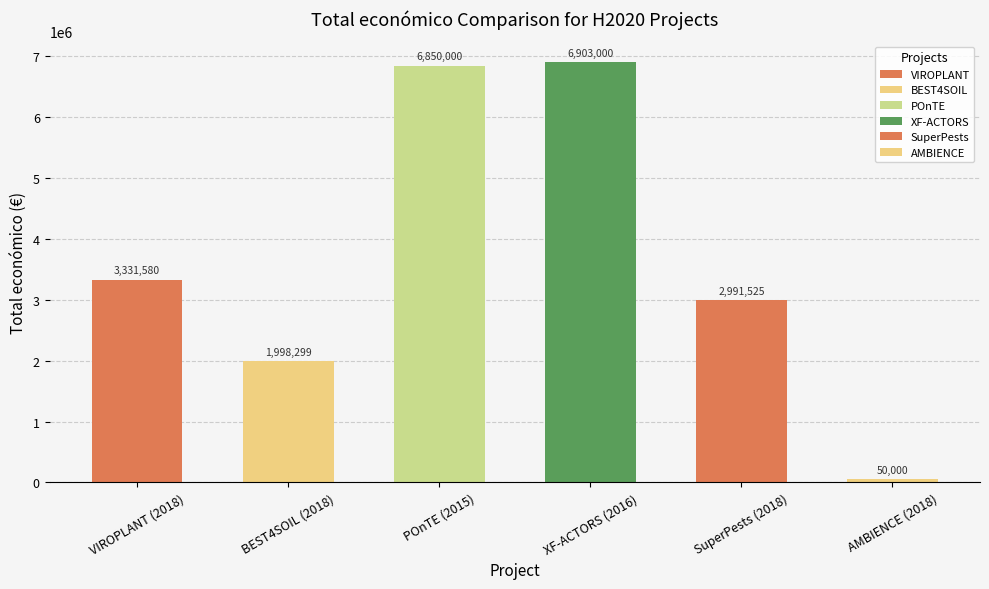

What is the difference between the maximum and minimum values?

6853000